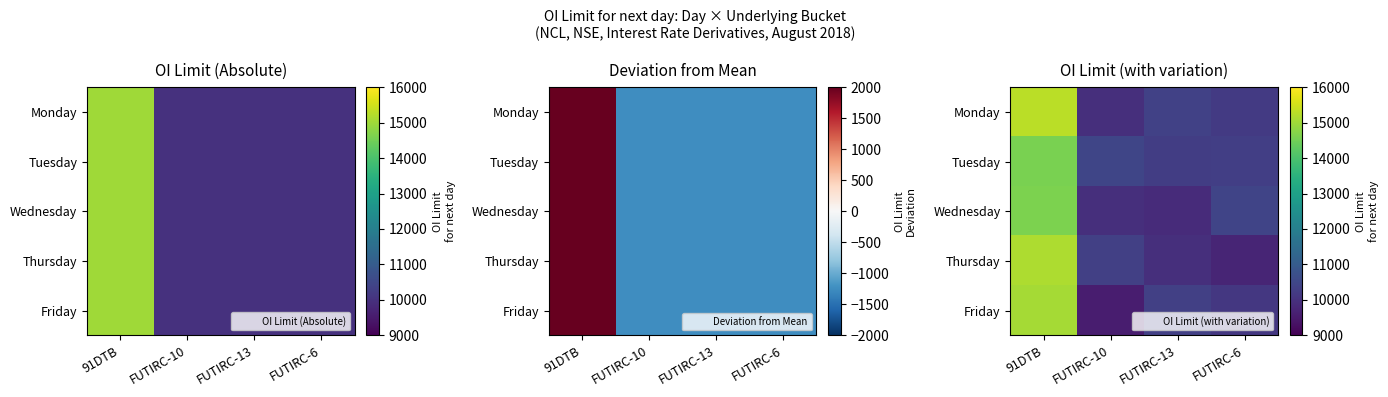

Count the number of data series in this chart.

5